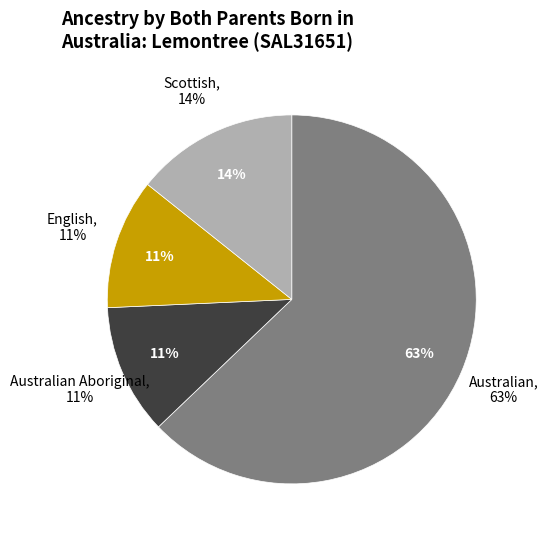

How many slices are in this pie chart?

4